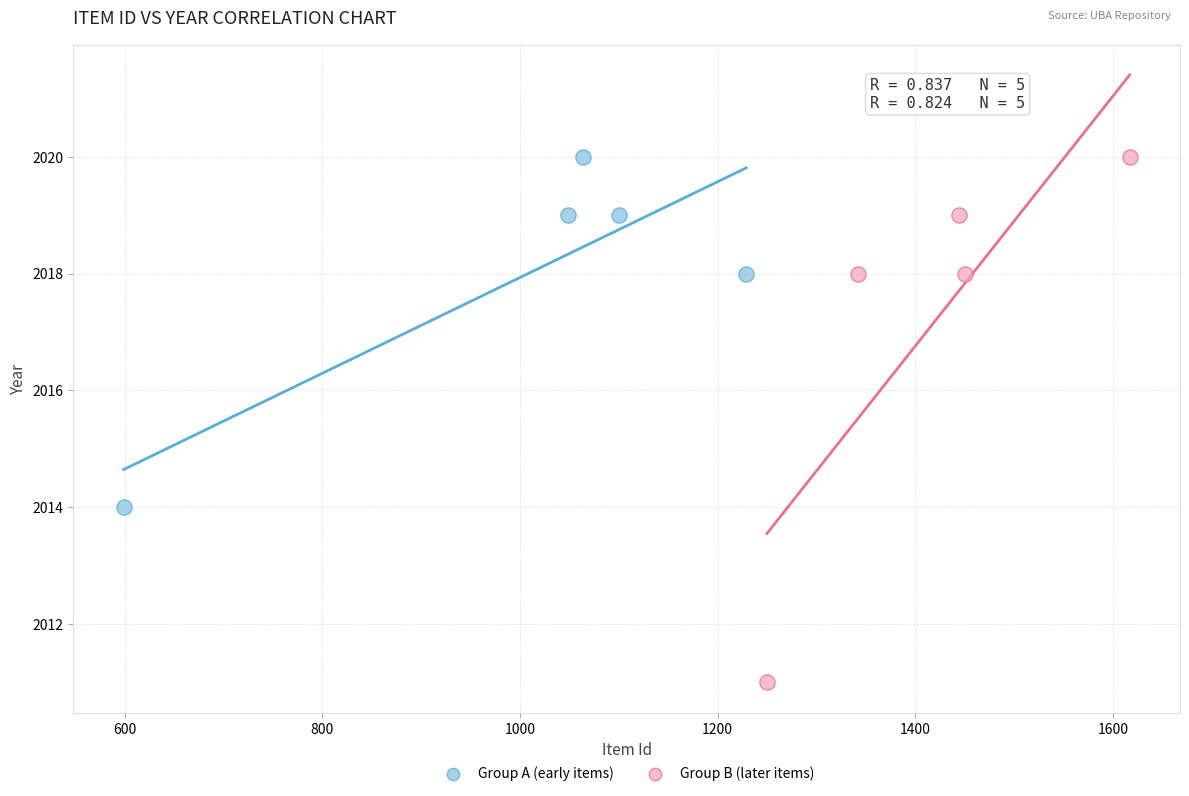

Which series contains the lowest Y value?

Group B (later items)